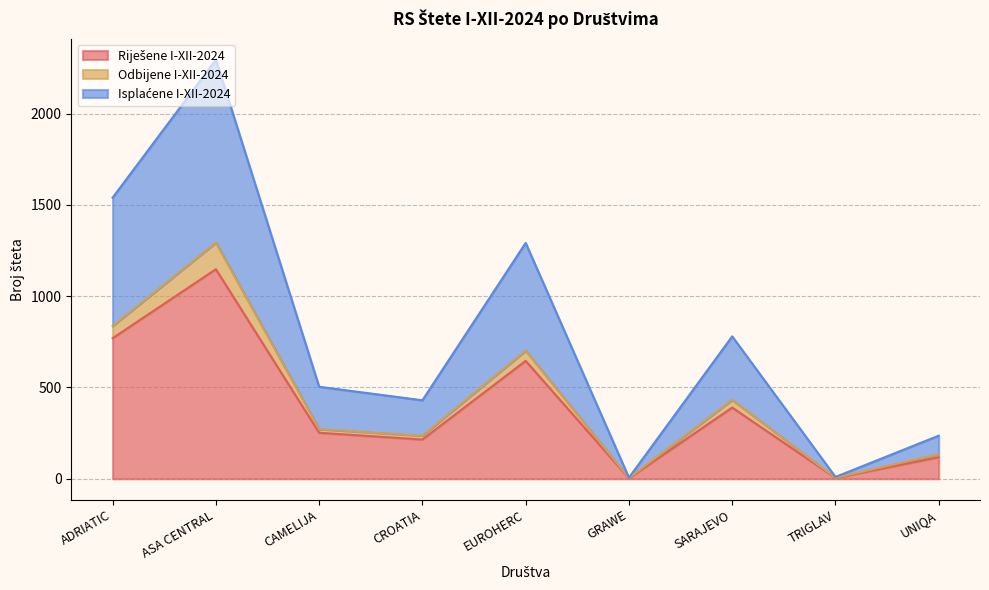

What position from the left is UNIQA?

9